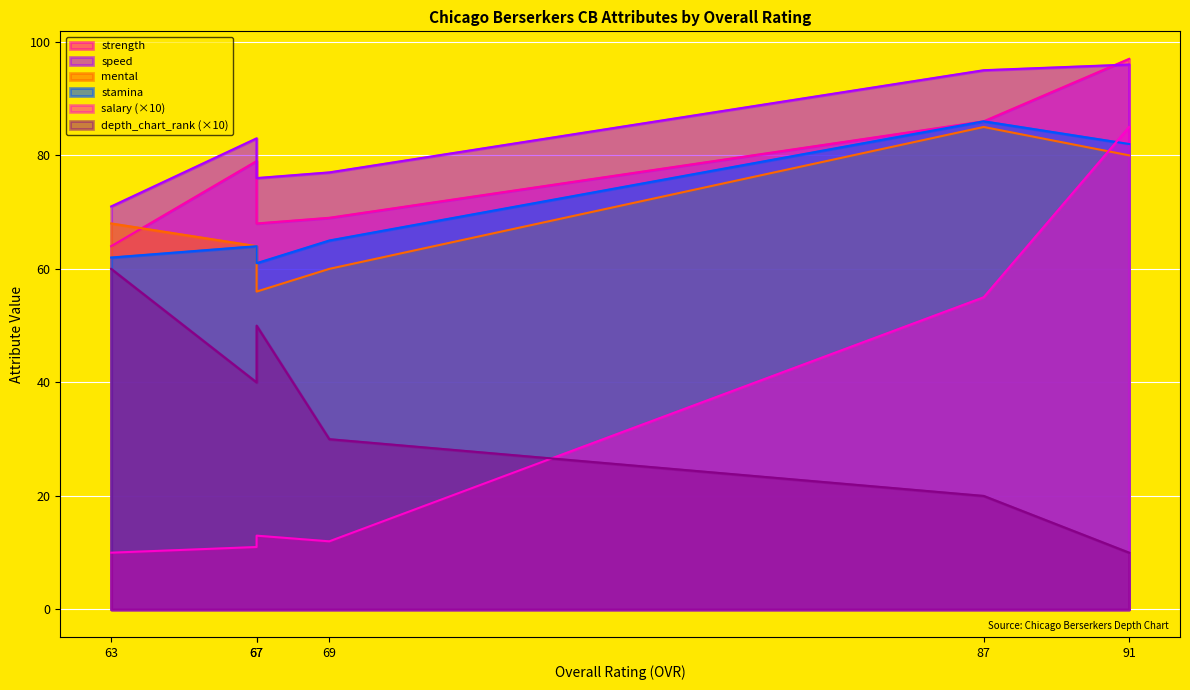

How many lines are shown in the chart?

6